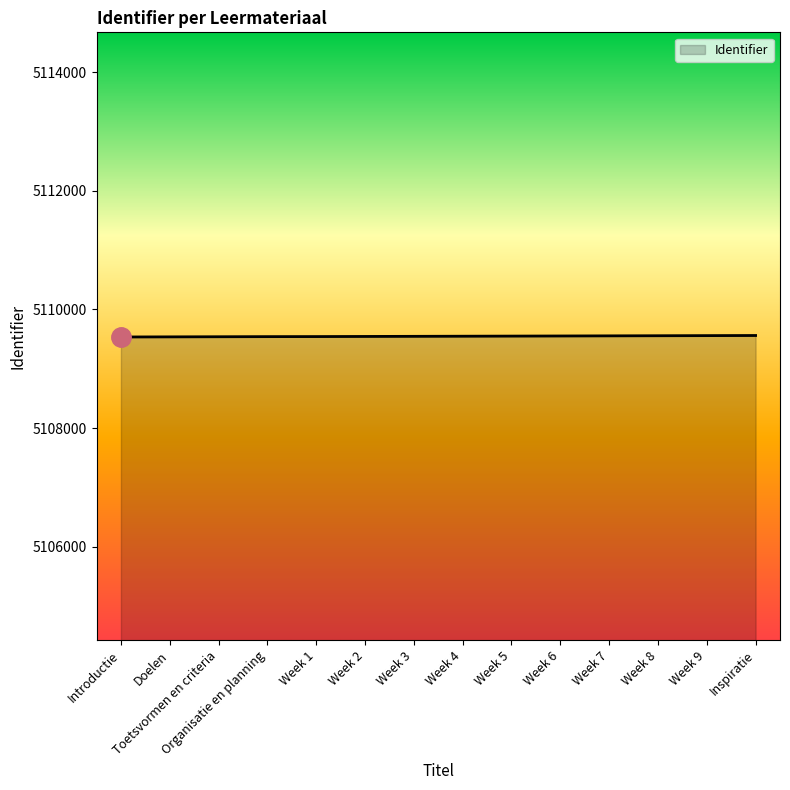

Does the chart have visible grid lines?

No